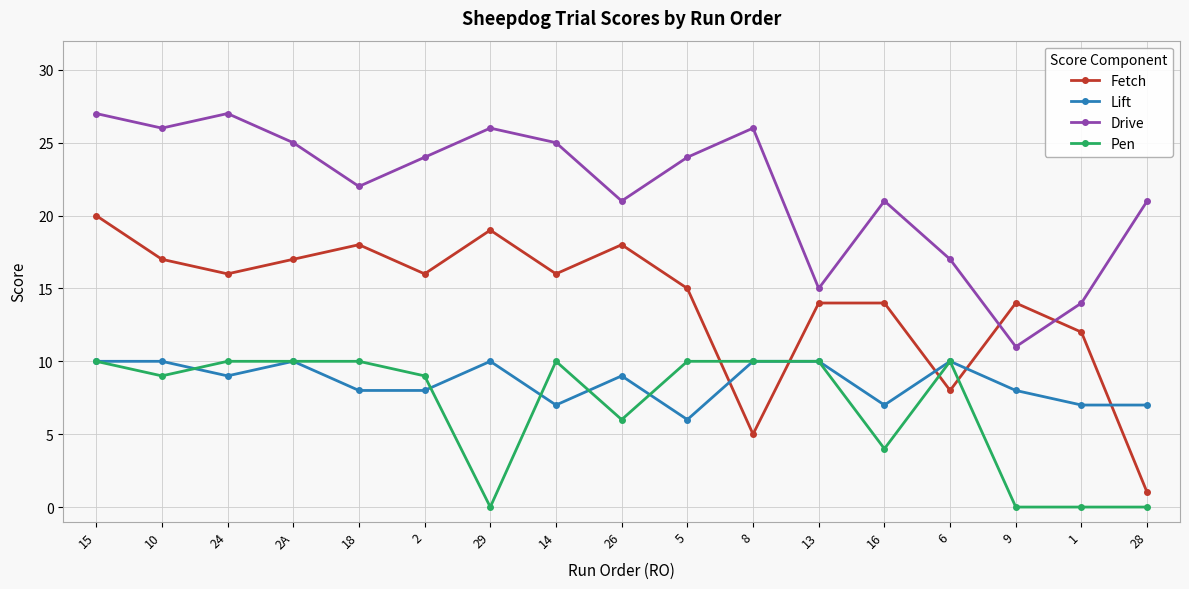

True or false: Drive and Fetch intersect in this chart.

True